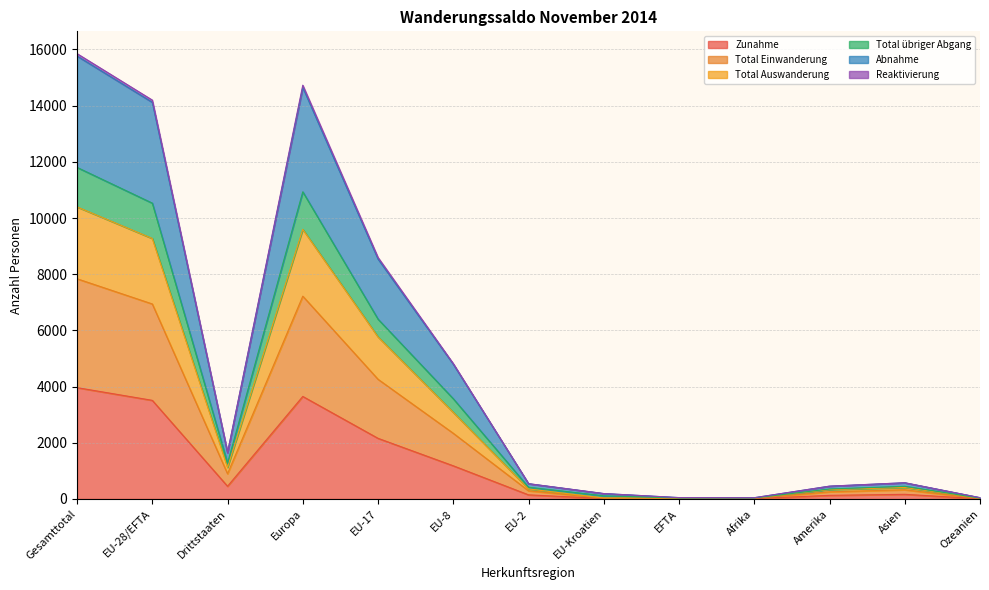

At which label does Zunahme first exceed 165?

Gesamttotal